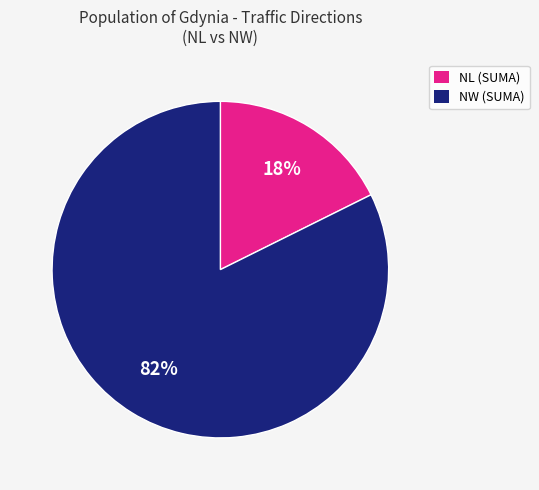

Is there any slice that represents more than half of the pie?

Yes